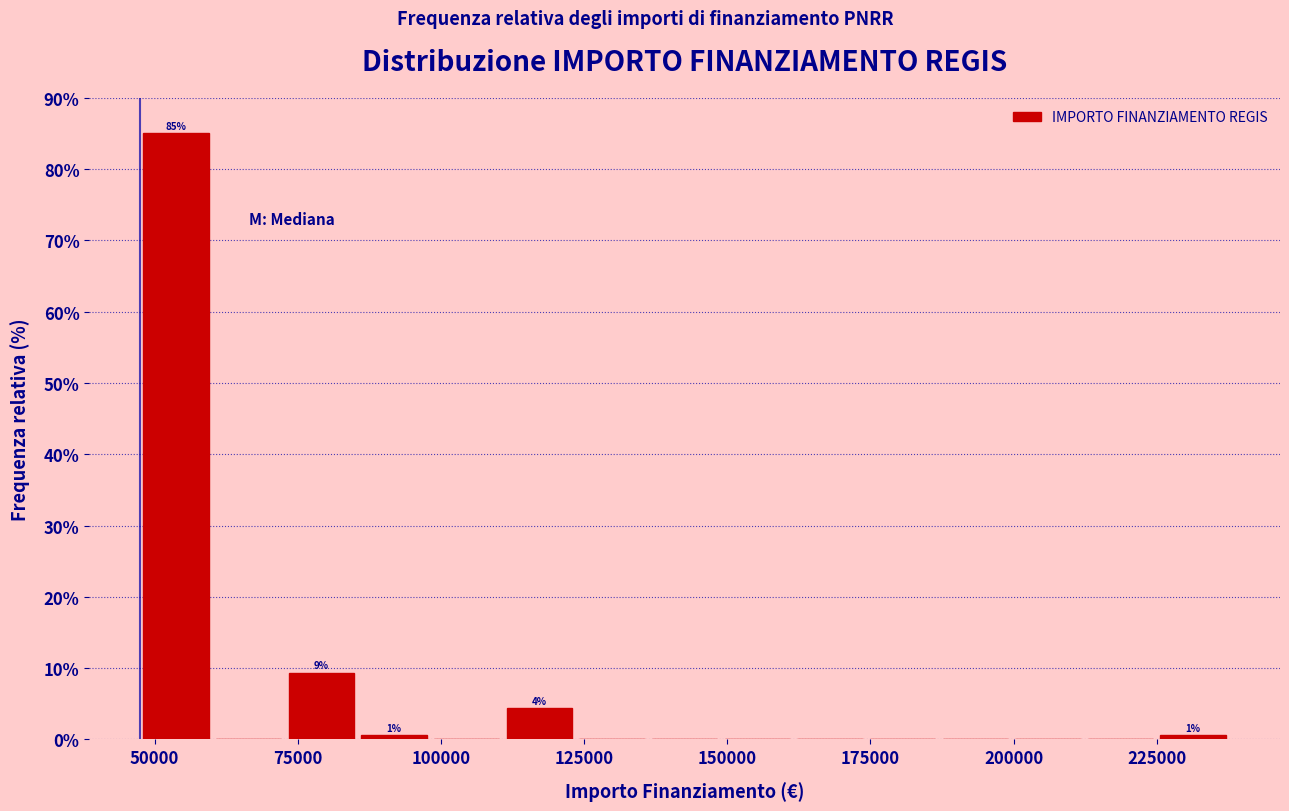

Around what value on the x-axis is the tallest bar? Give the approximate position of its centre, as read against the axis.

55000